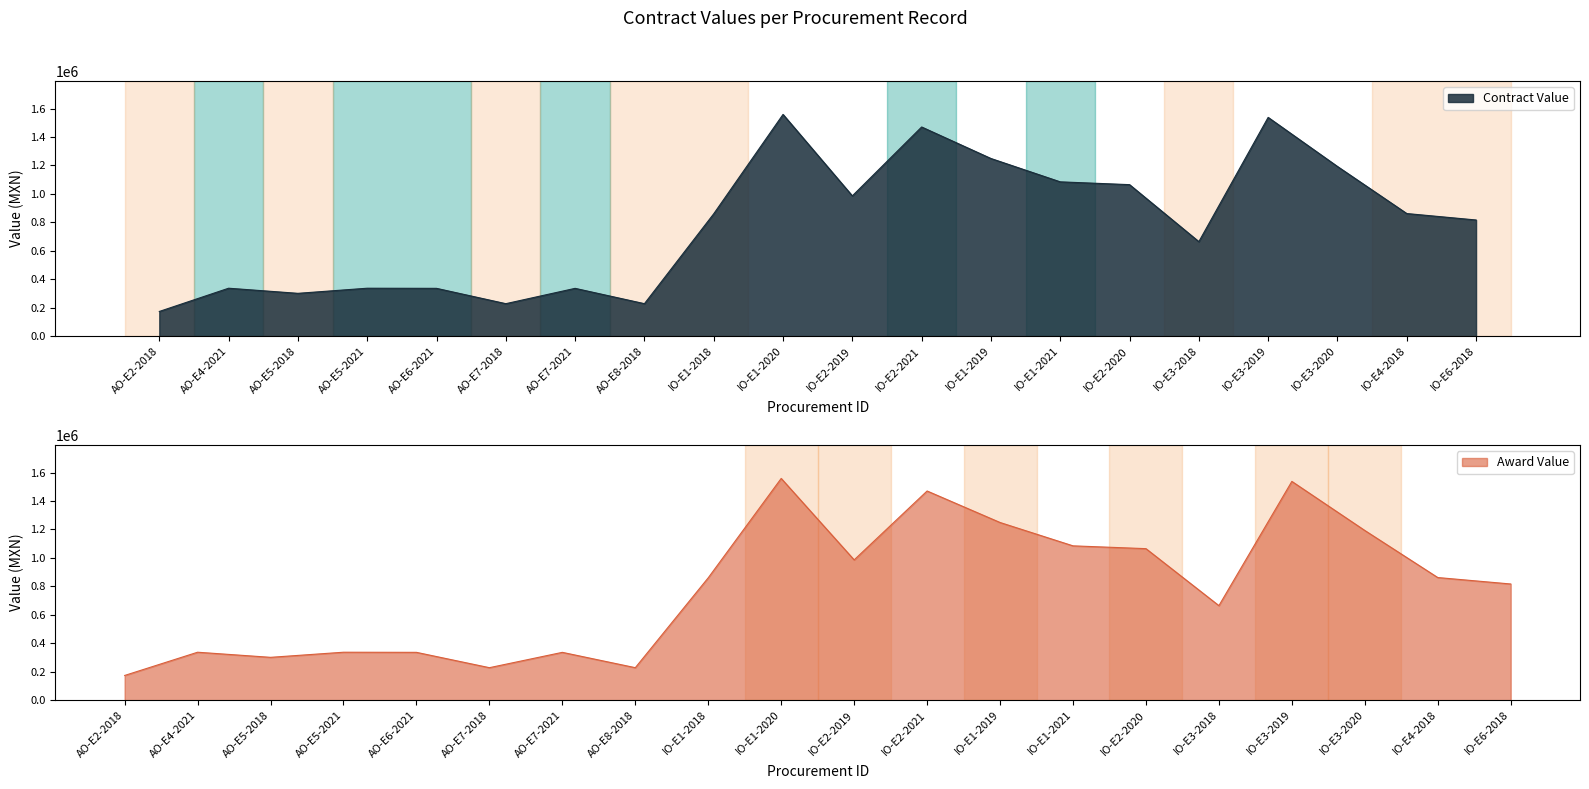

Is the value of Award Value (MXN) at IO-E4-2018 greater than the value of Contract Value (MXN) at IO-E3-2020?

No